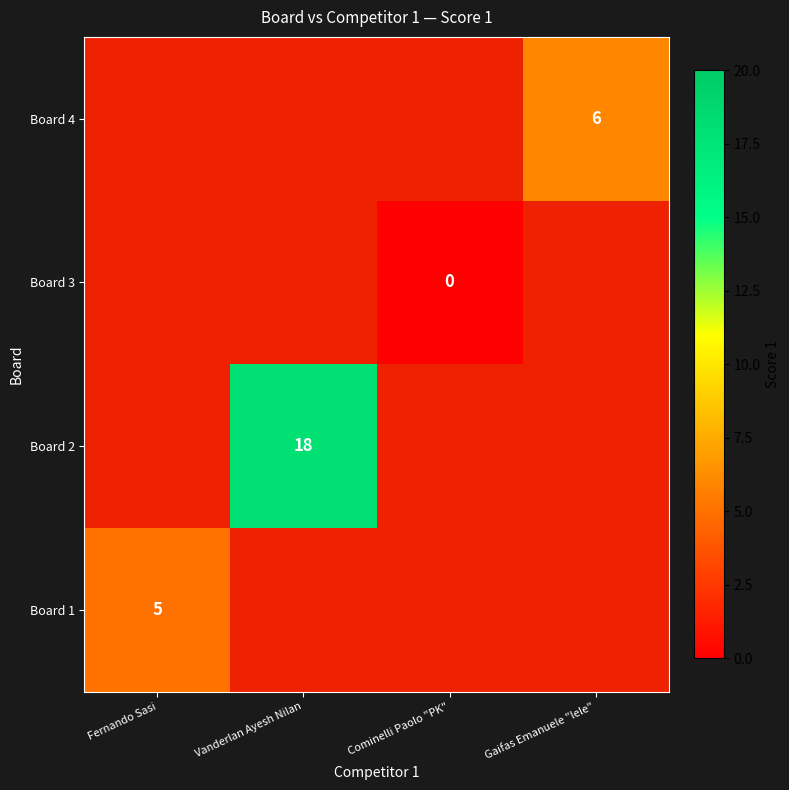

At Vanderlan Ayesh Nilan, list the series in order from smallest to largest.

Board 1, Board 2, Board 3, Board 4